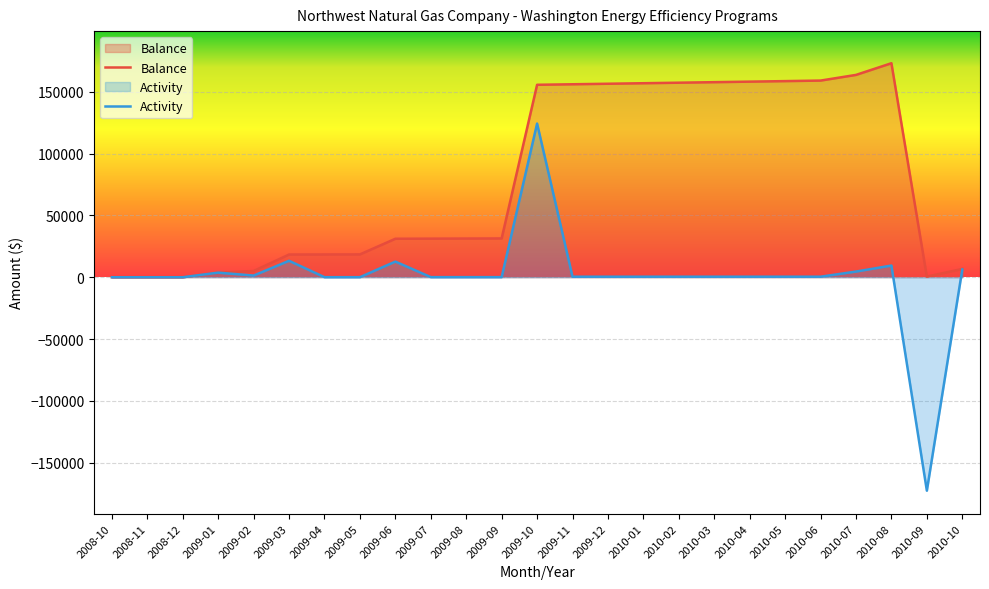

What is the difference between the Activity values at 2009-04 and 2010-01?

372.5